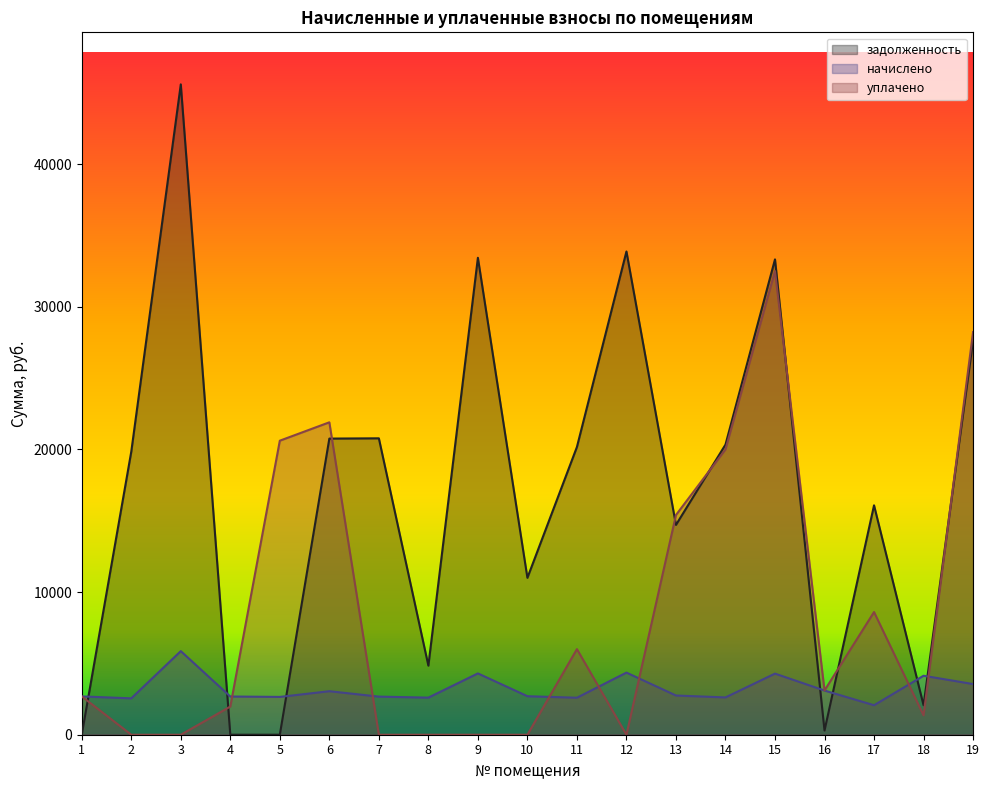

What is the value of the задолженность point at the 16th from the left?

294.1